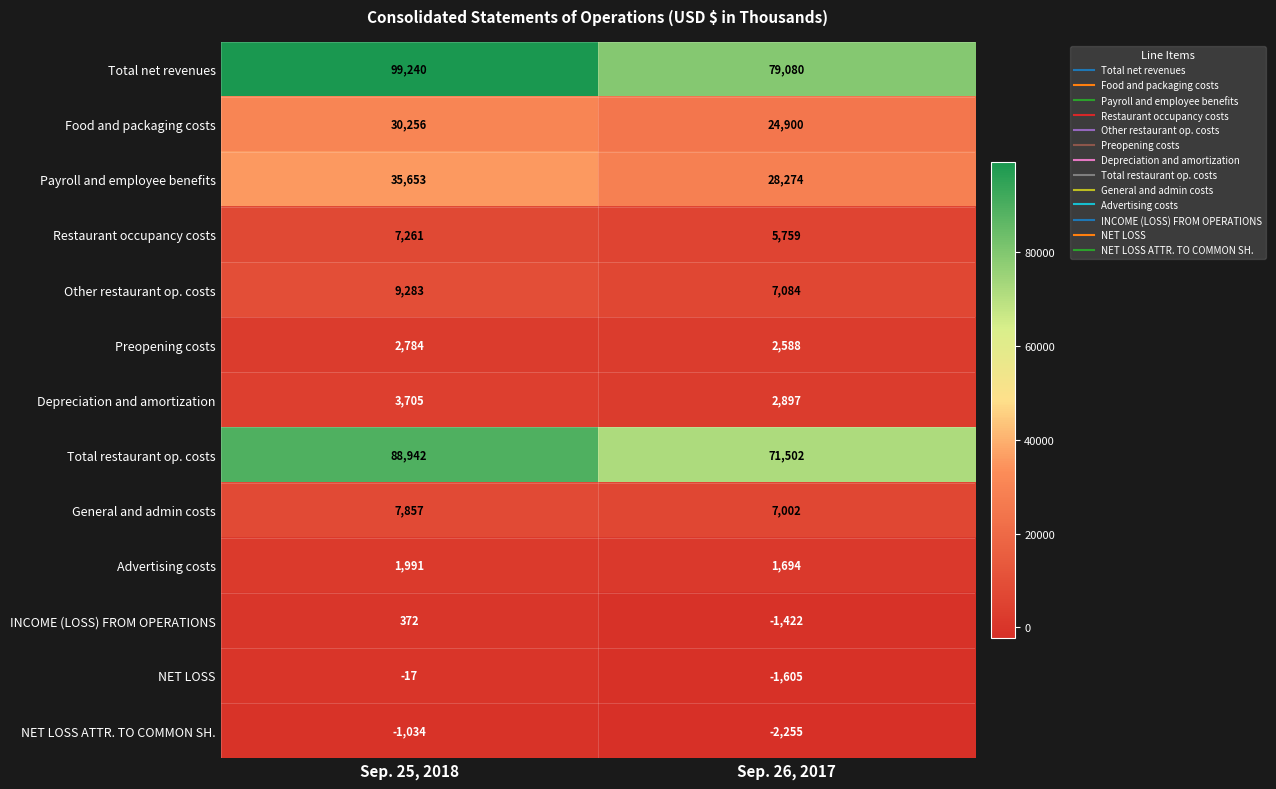

Which series has the widest spread of values?

Total net revenues